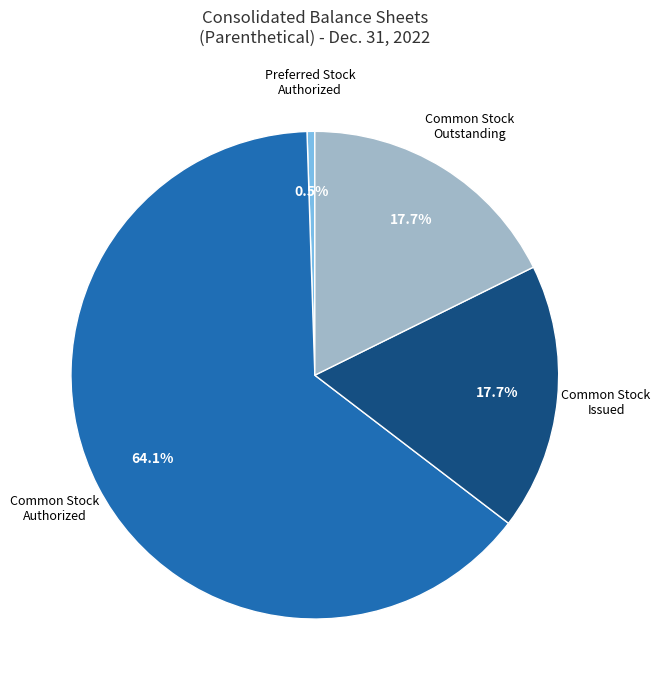

Does any single category account for the majority?

Yes